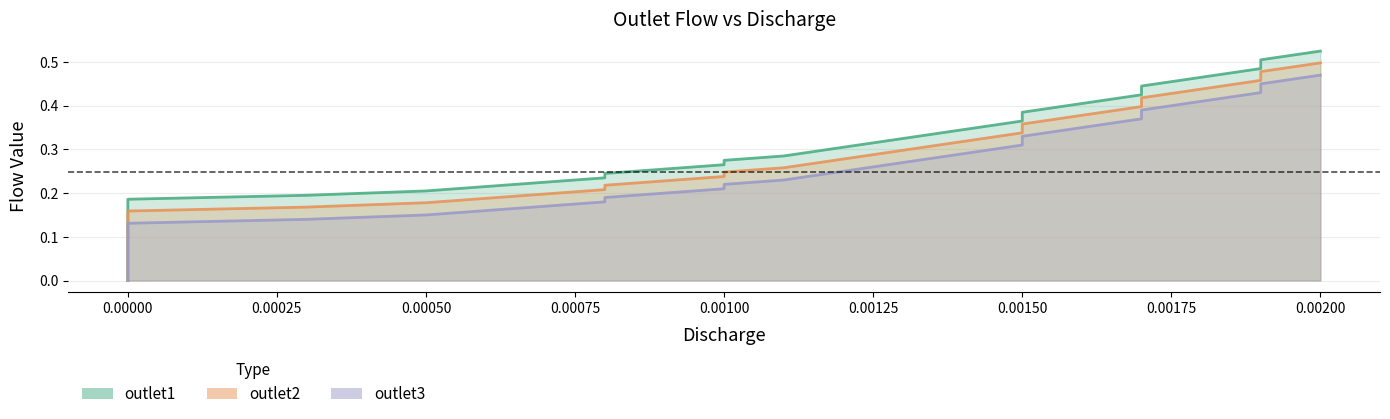

What is the highest value of the outlet1_line series?

0.5